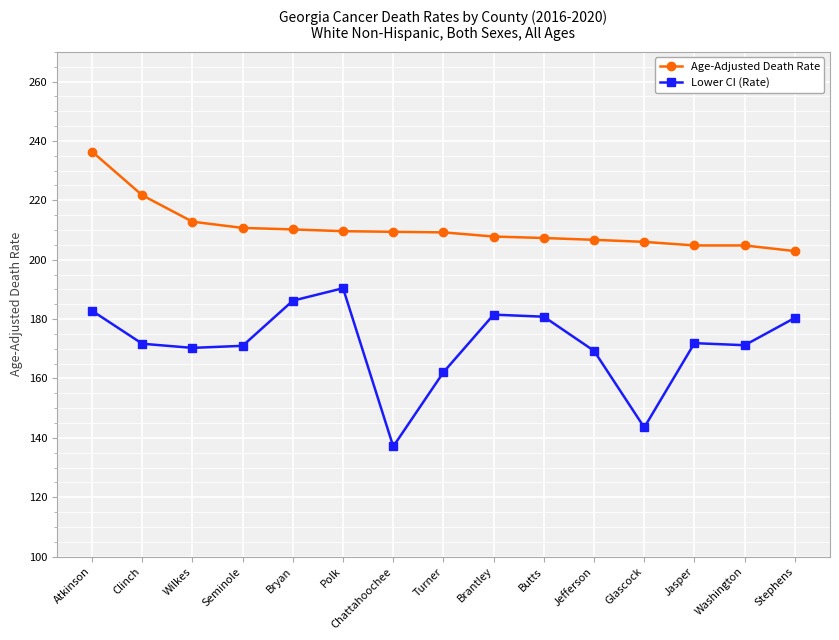

At which label does Age-Adjusted Death Rate first exceed 209?

Atkinson